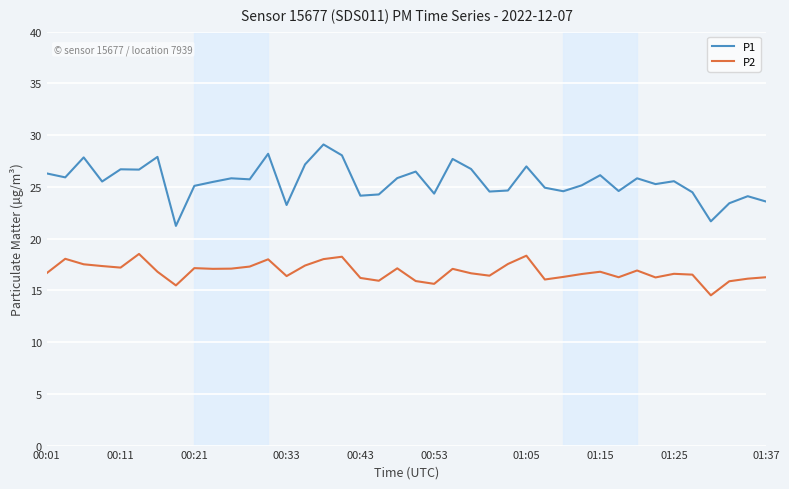

What are all the series names shown in the legend?

P1, P2